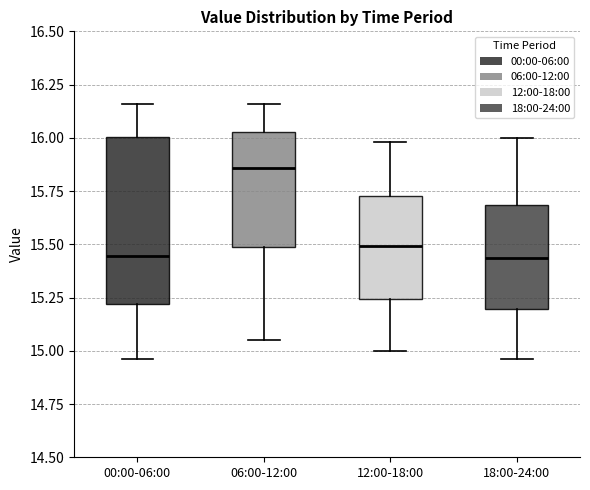

Where does the upper whisker of the box for 18:00-24:00 end on the y-axis? The values are not printed on the chart, so give them approximately, as read against the axis.

16.00